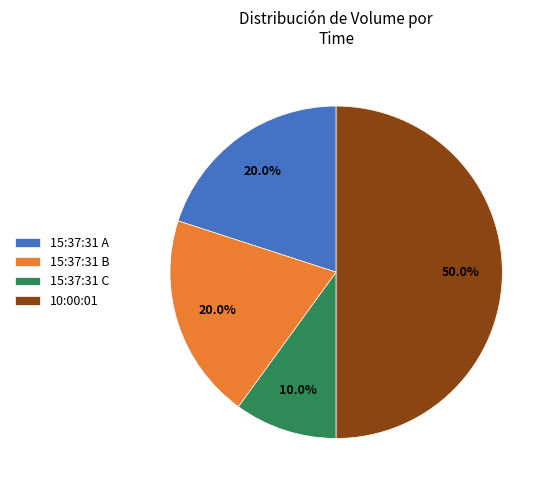

Combined, do 15:37:31 A and 15:37:31 C account for over 50%?

No